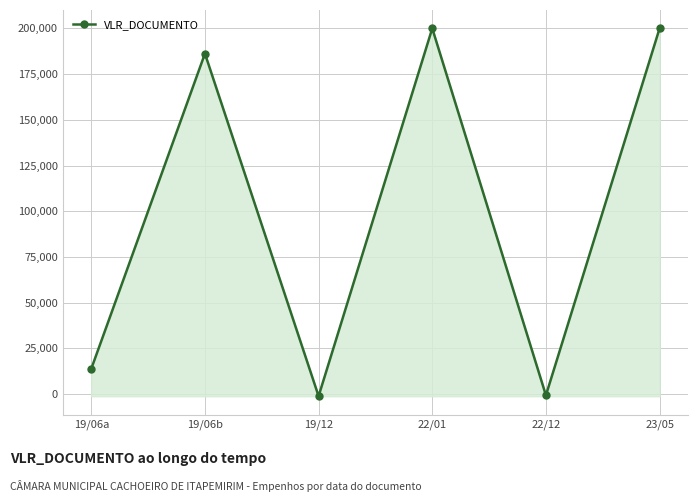

What is the difference between the second highest and minimum values?

201155.7